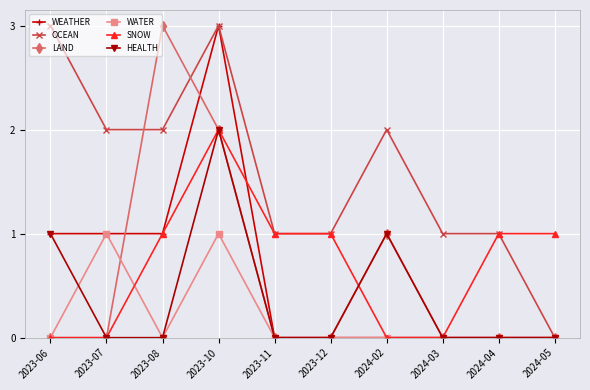

Which series changed the most between 2023-08 and 2024-02?

LAND